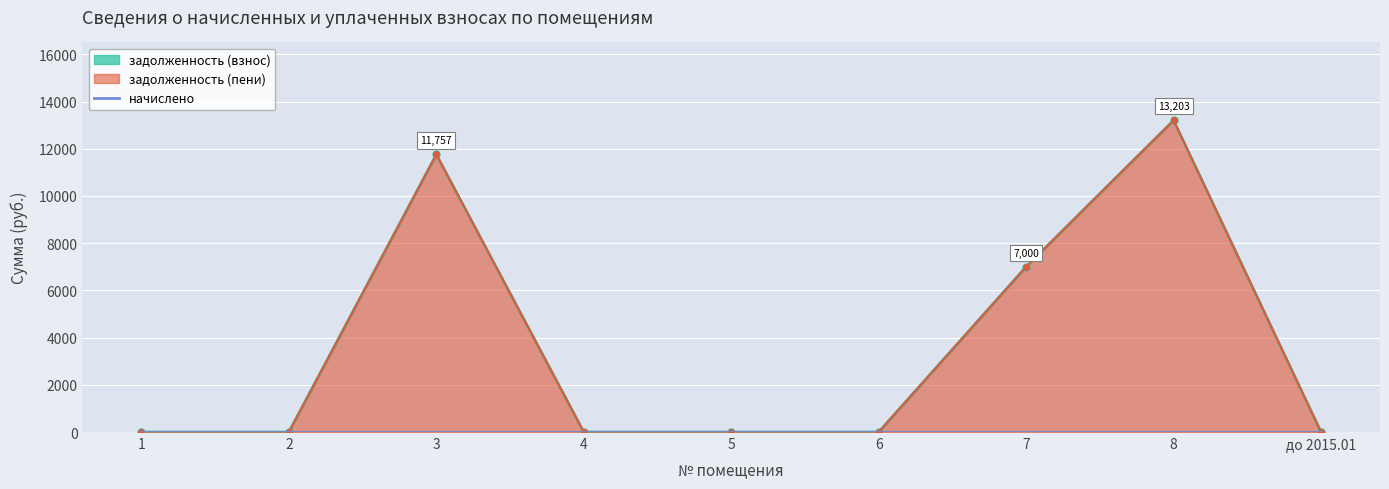

The задолженность (взнос) series shows 0.0 at 2. True or false?

True